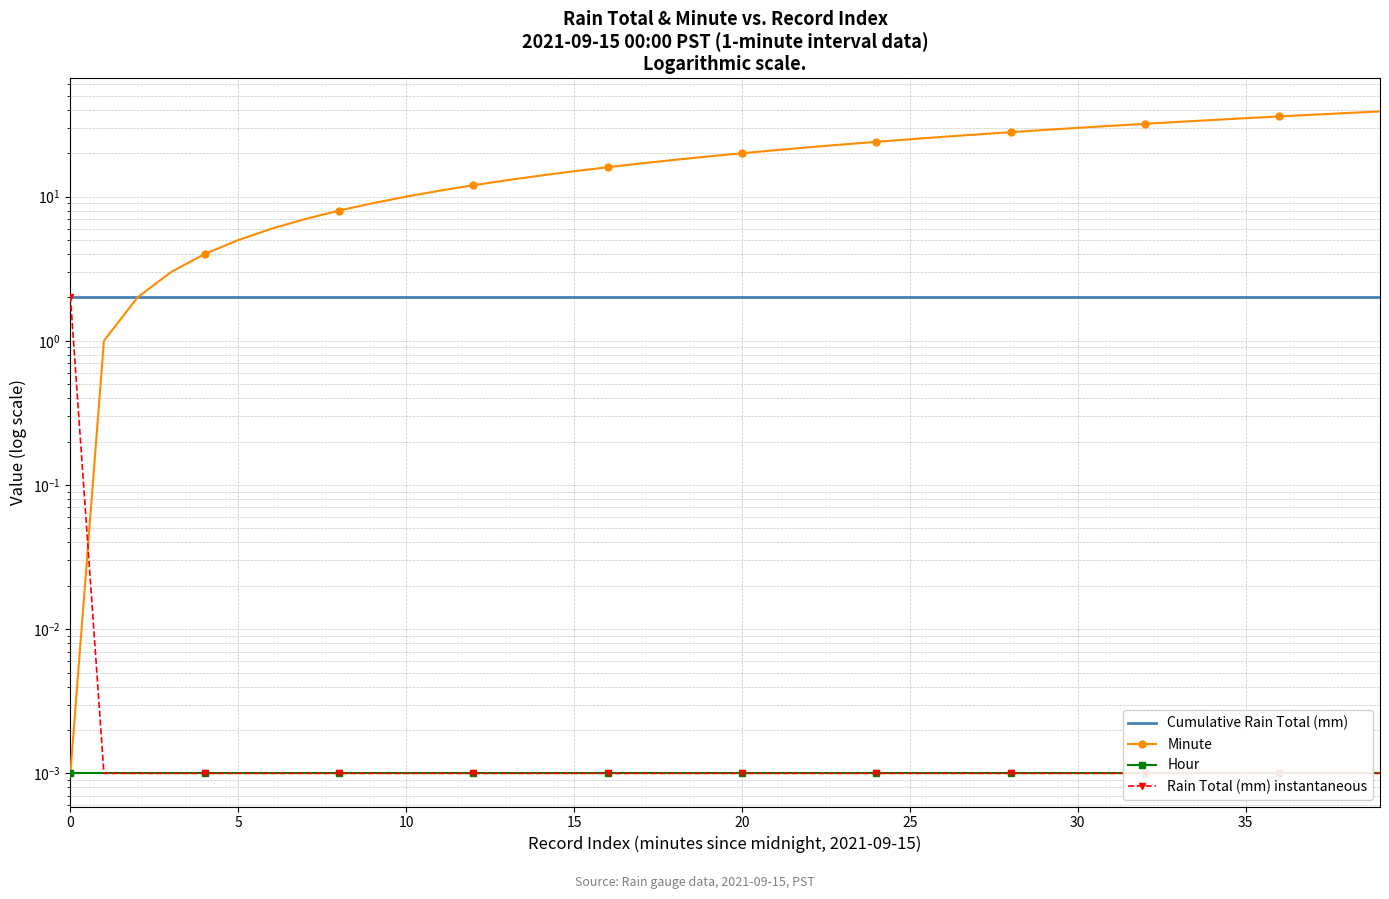

Is it true that Minute equals 38.0 at 38?

True